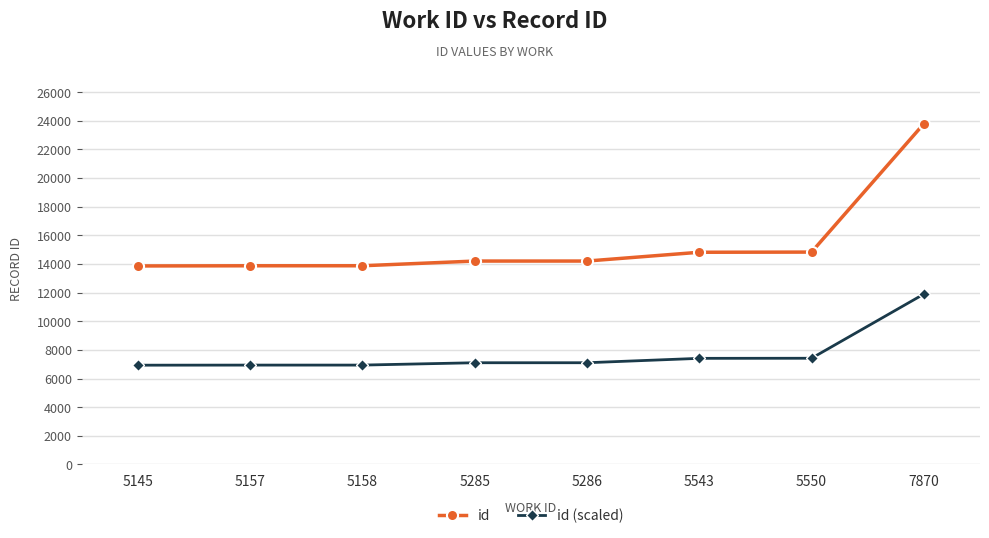

Does the chart have visible grid lines?

Yes